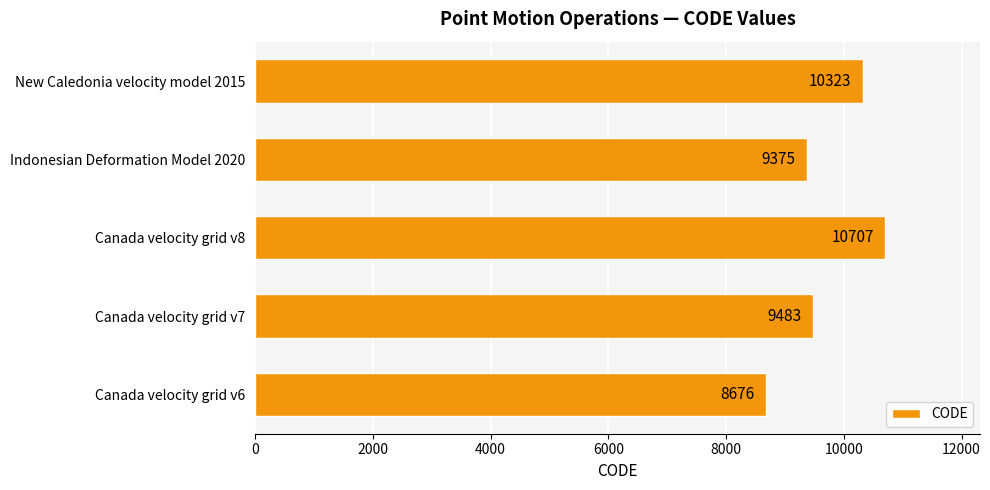

How many bars are there in total?

5